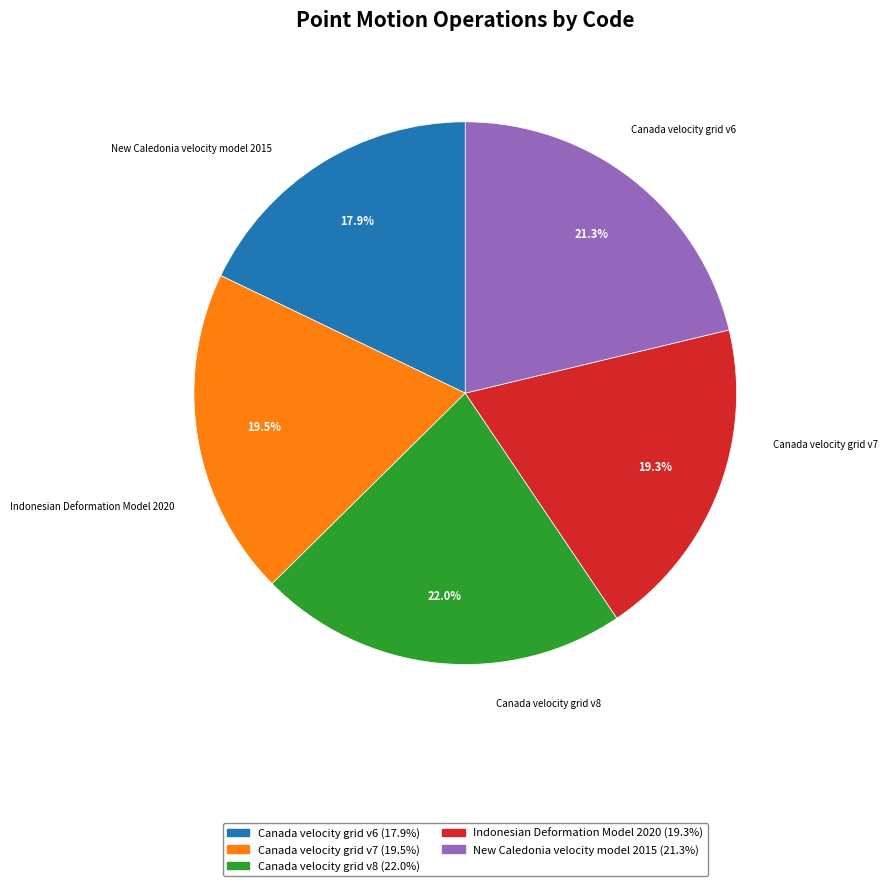

Count the number of slices in the pie.

5